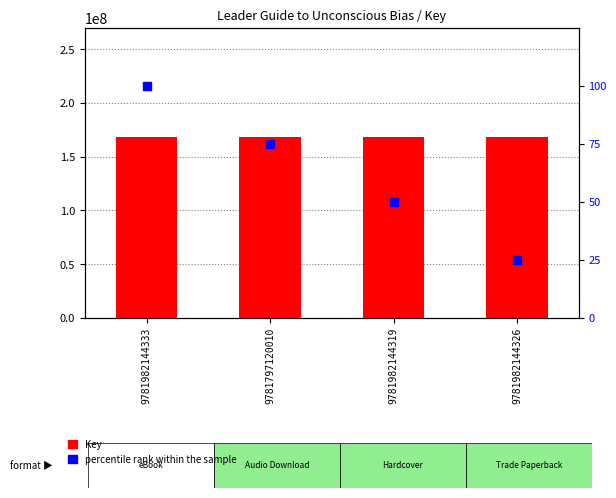

What is the total value across all series at 9781982144326?

168599585